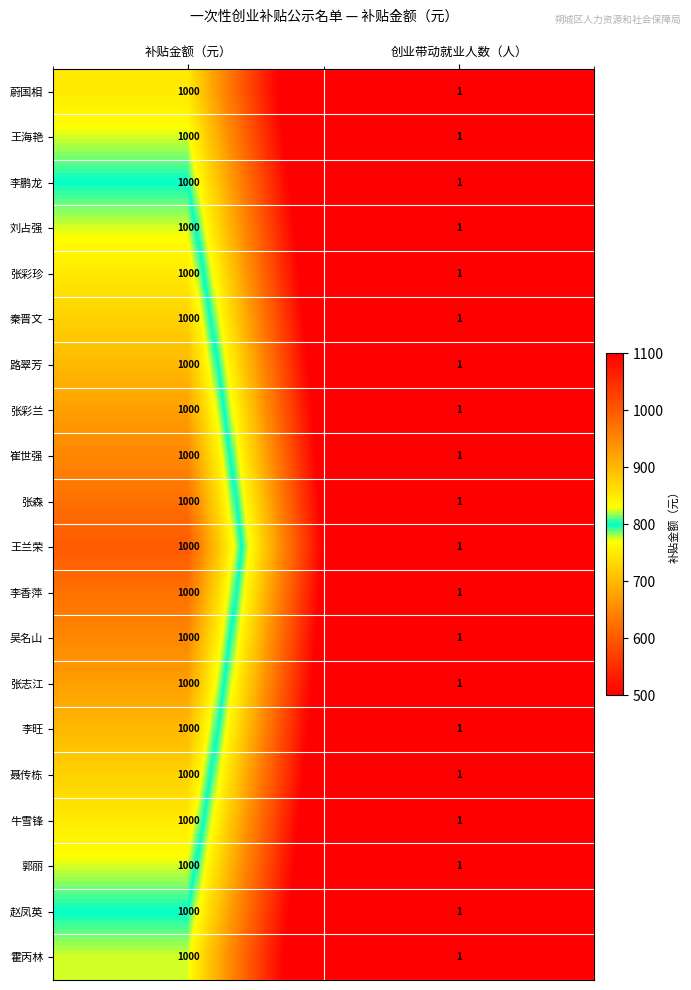

Which category has the highest value across all series?

补贴金额（元）